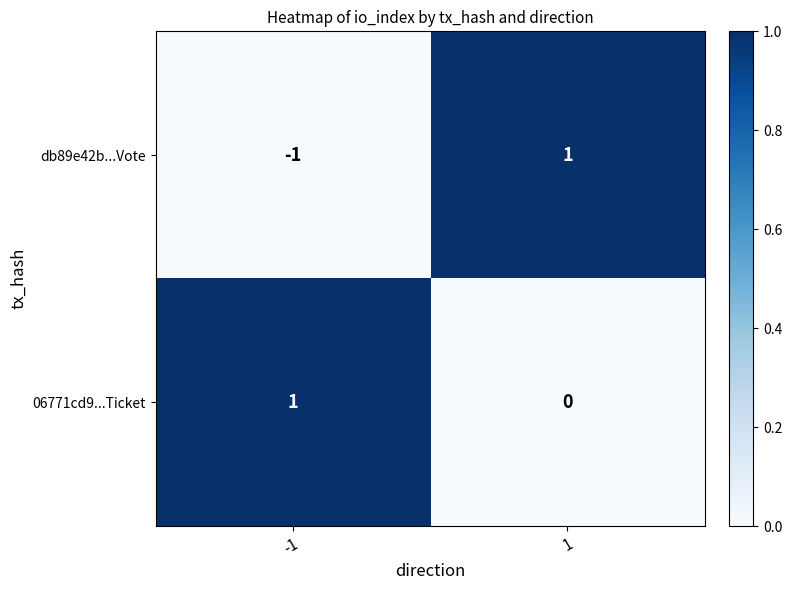

At 1, list the series in order from smallest to largest.

06771cd9...Ticket, db89e42b...Vote